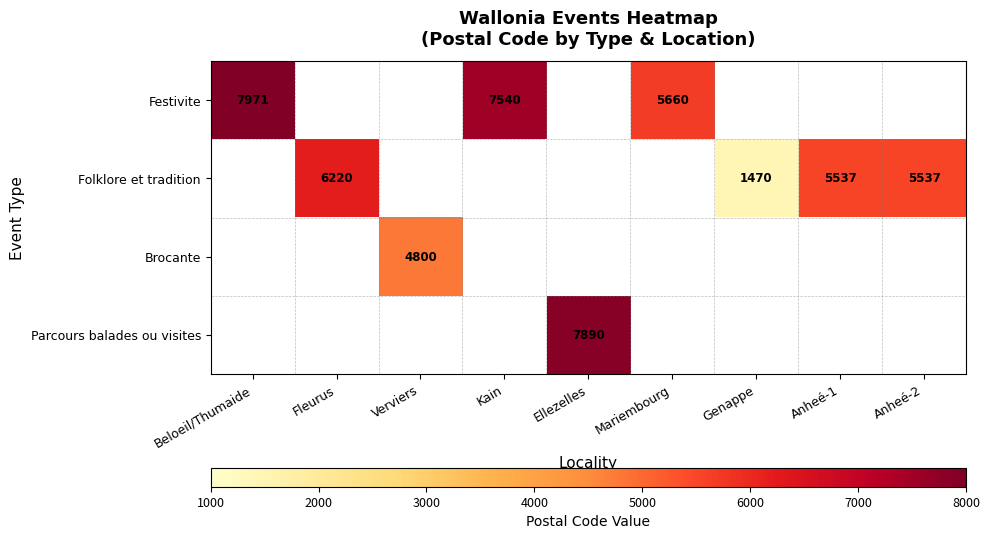

The value of Folklore et tradition at Genappe is 536. True or false?

False